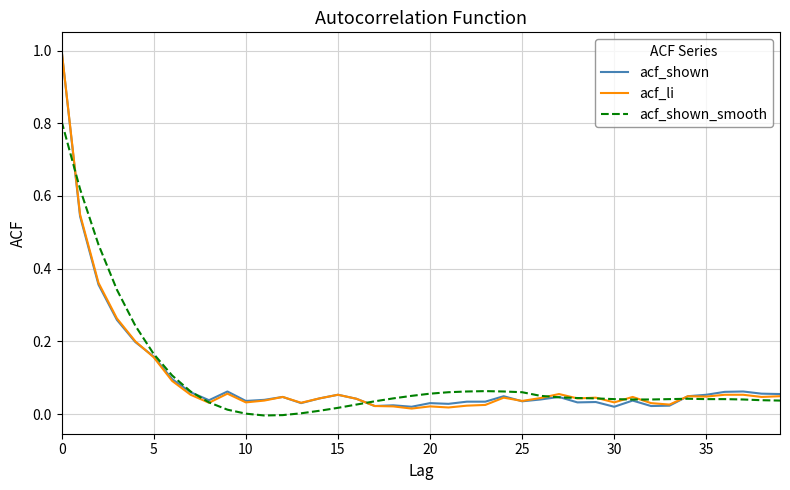

Which series has the largest total across all categories?

acf_shown_smooth